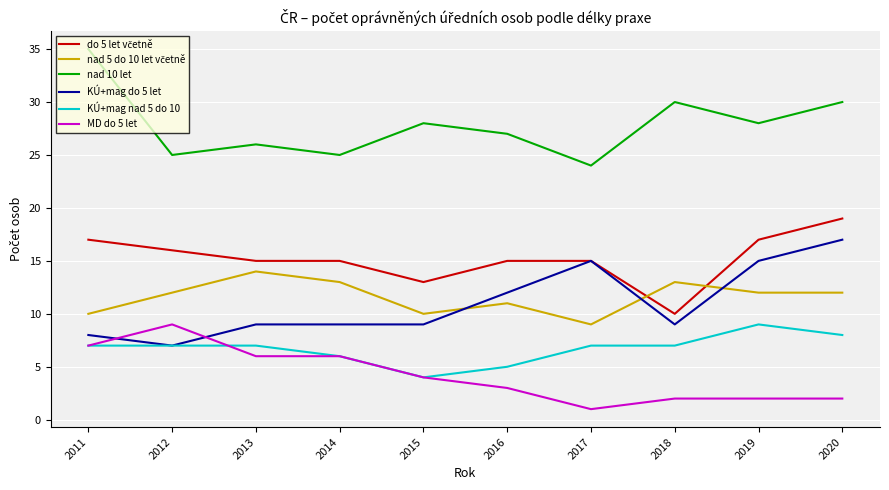

At how many categories does at least one series exceed 12?

10